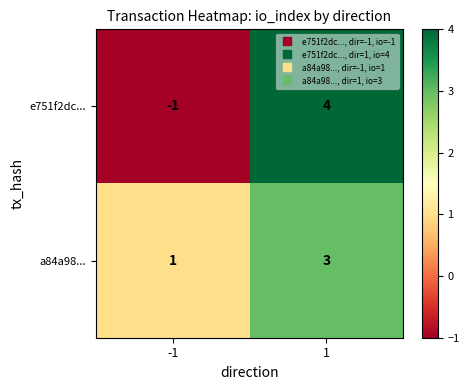

List the labels in order of a84a98... value, smallest first.

-1, 1